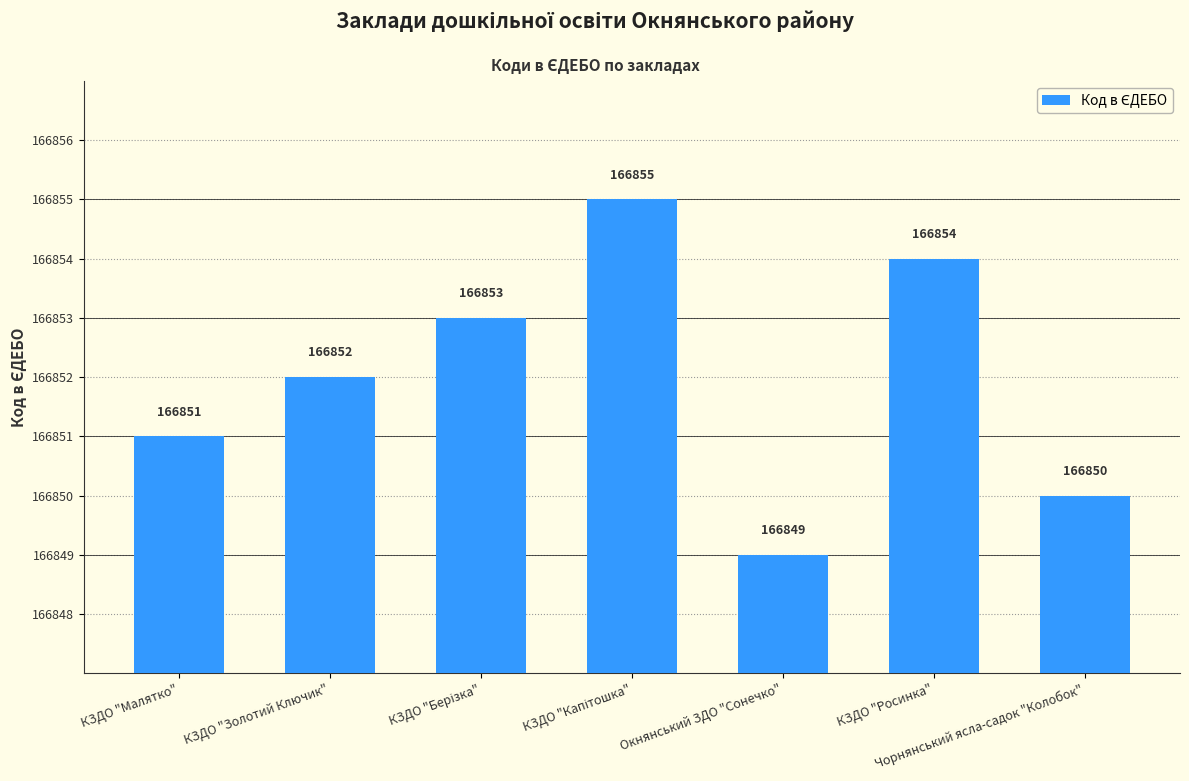

At which label is the value closest to 166852?

КЗДО "Золотий Ключик"